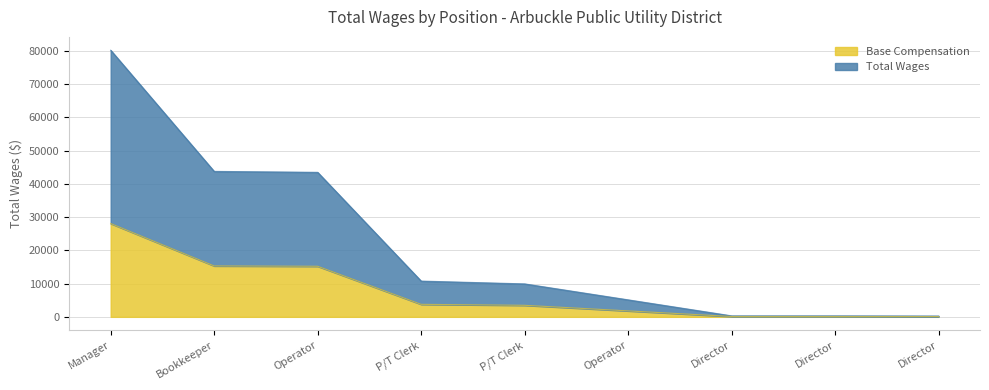

Approximately how many times larger is the value at Operator compared to Operator?

0.1